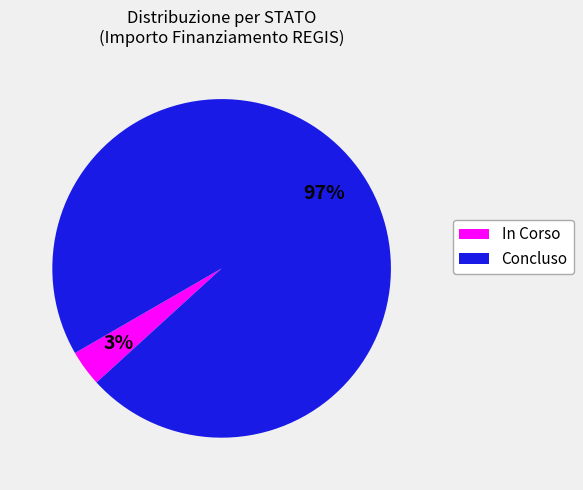

Is there a majority slice in this chart?

Yes